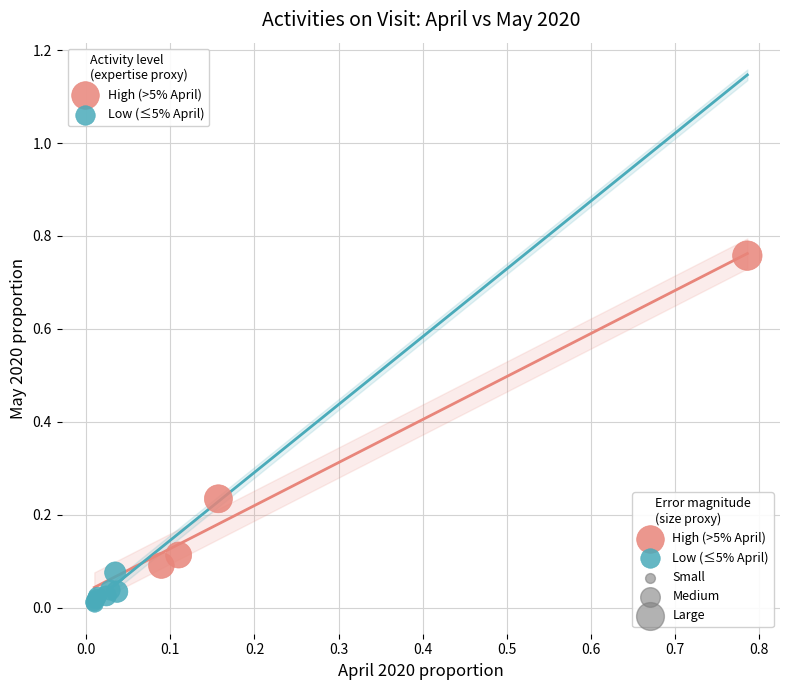

Which series has the widest spread of Y values?

High (>5% April)